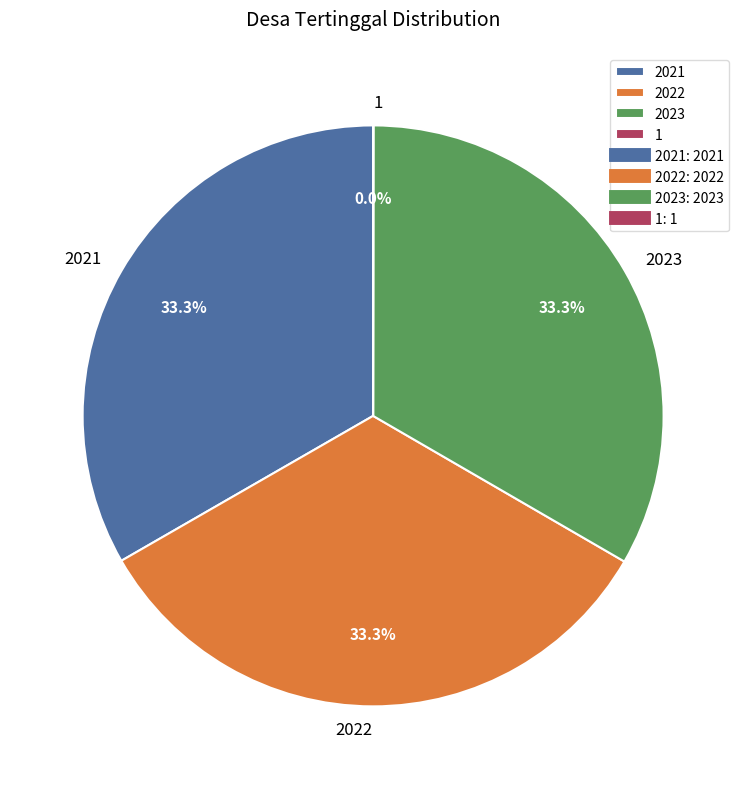

Is 2022 the majority of the pie?

No